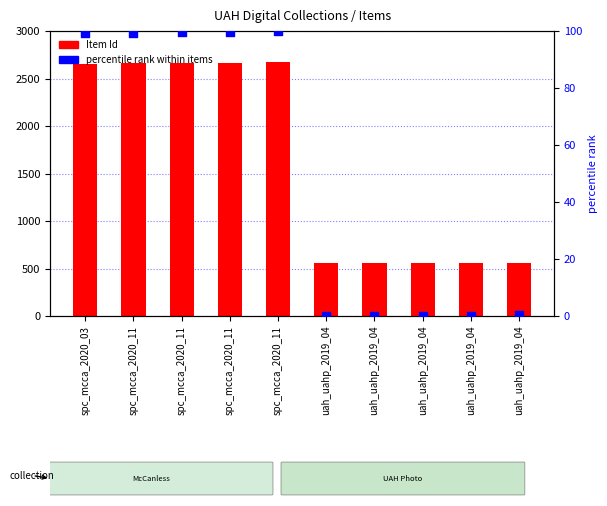

What is the total value across all series at uah_uahp_2019_04?

554.0